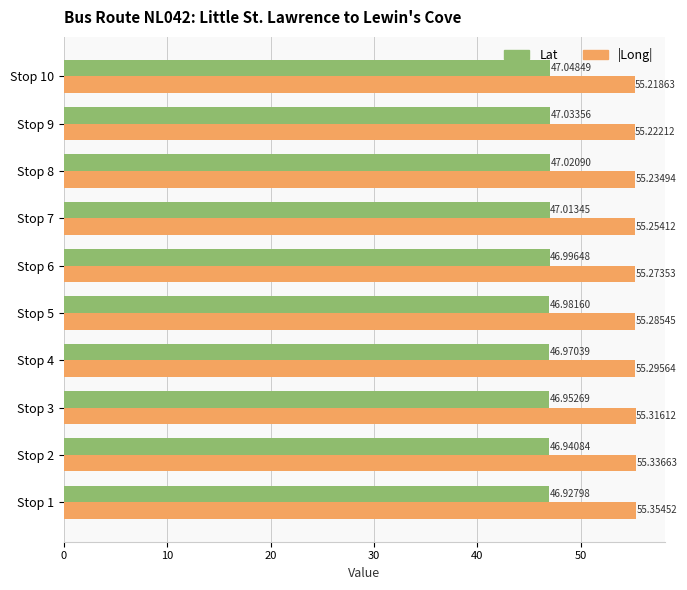

Which series has the largest total across all categories?

|Long|